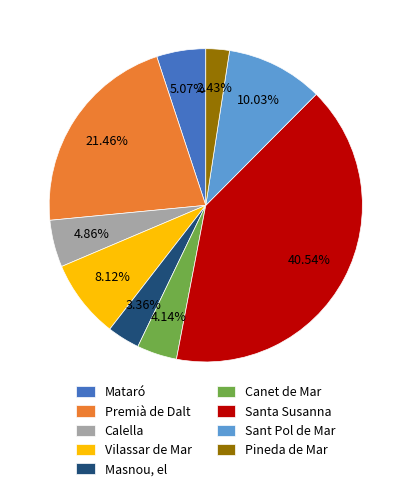

Approximately how many times larger is the value at Premià de Dalt compared to Sant Pol de Mar?

2.1